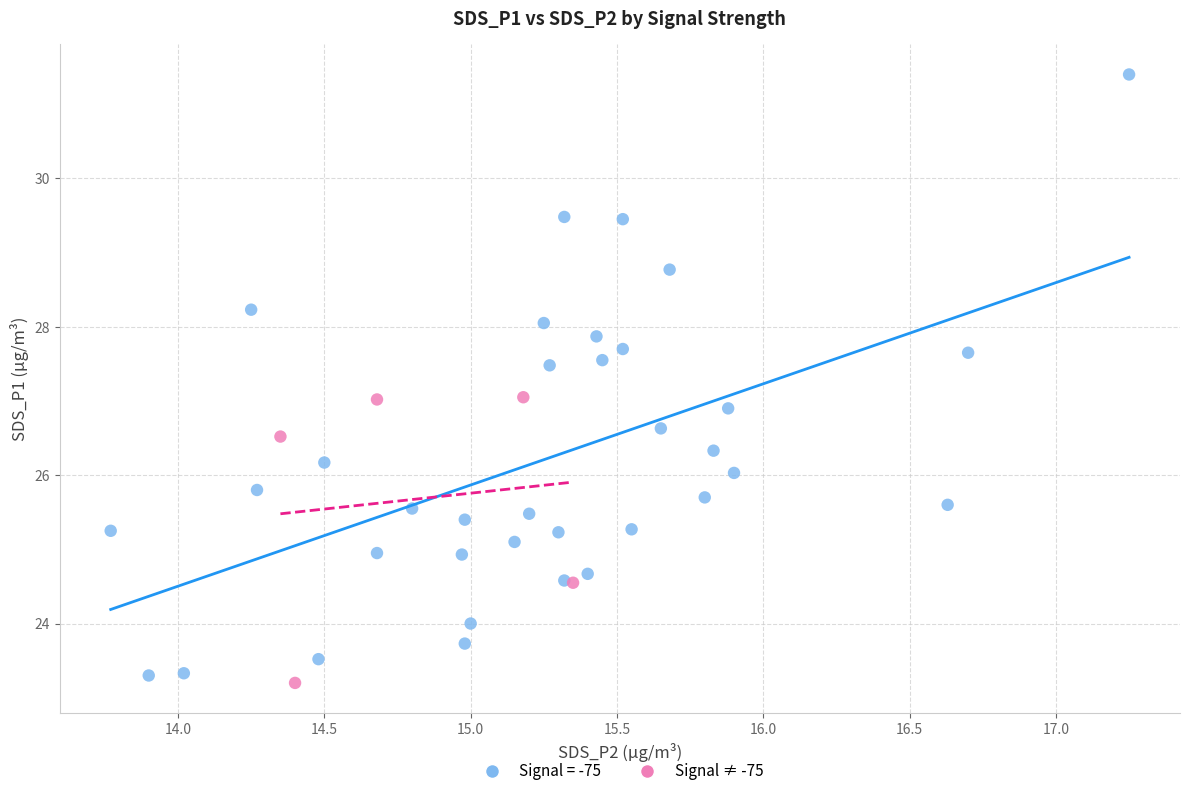

Which series reaches the maximum Y coordinate?

Signal = -75